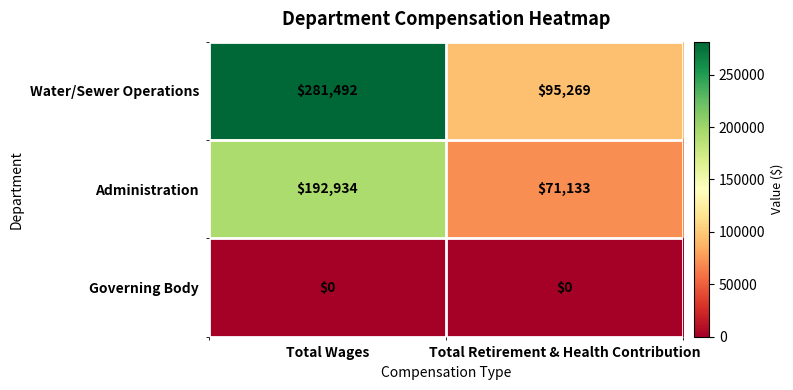

Which series changed the most between Total Wages and Total Retirement & Health Contribution?

Water/Sewer Operations